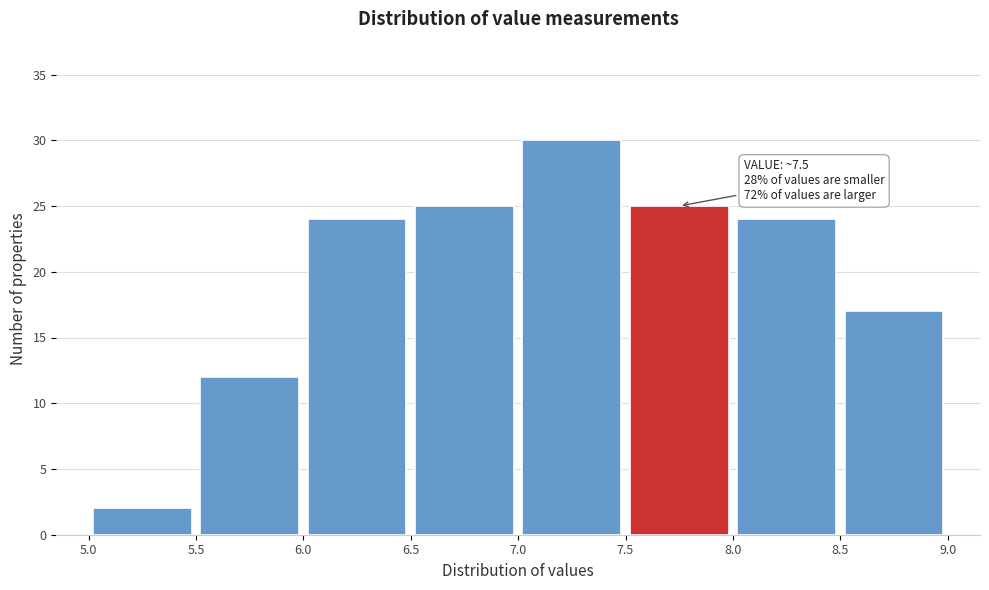

Which range on the x-axis has the tallest bar?

7.0 to 7.5